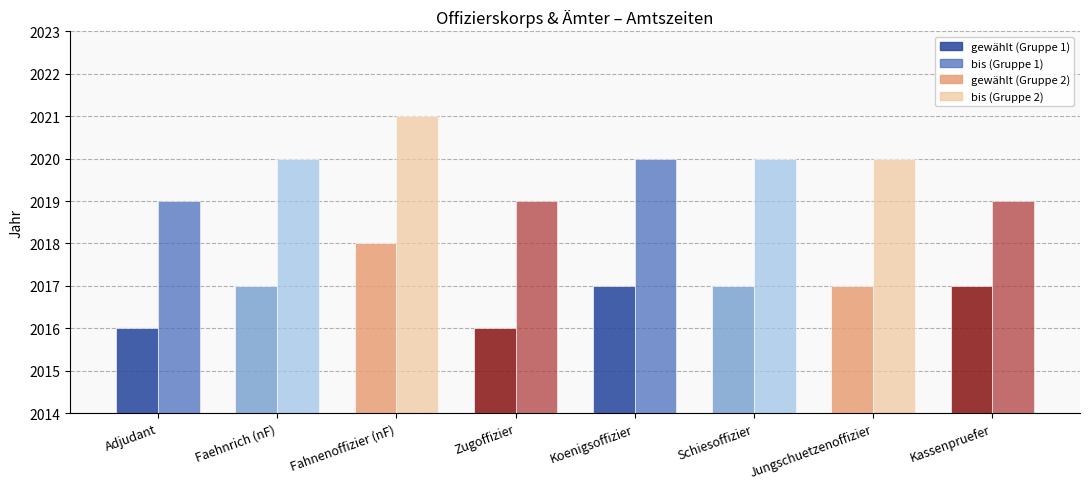

At which category is the sum across all series the highest?

Fahnenoffizier (nF)